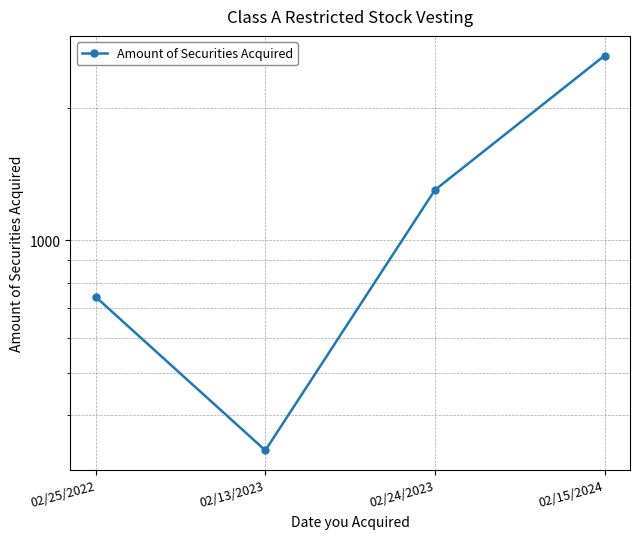

How many points are lower than both their immediate neighbors (excluding endpoints)?

1